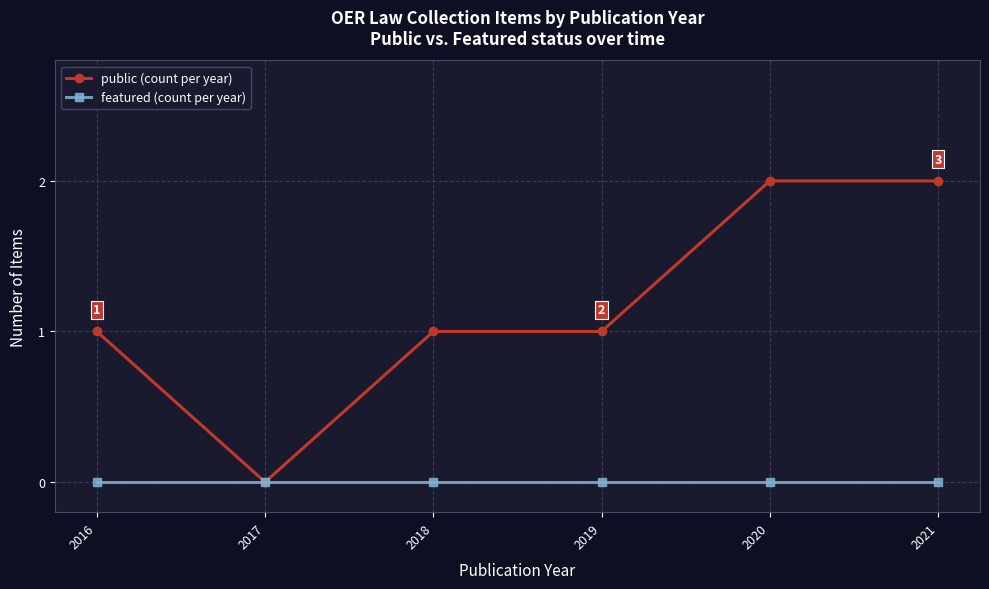

Is it true that featured (count per year) equals 0 at 2018?

True